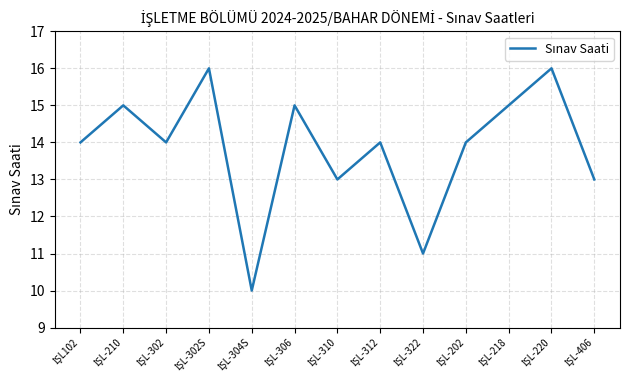

What is the greatest value displayed?

16